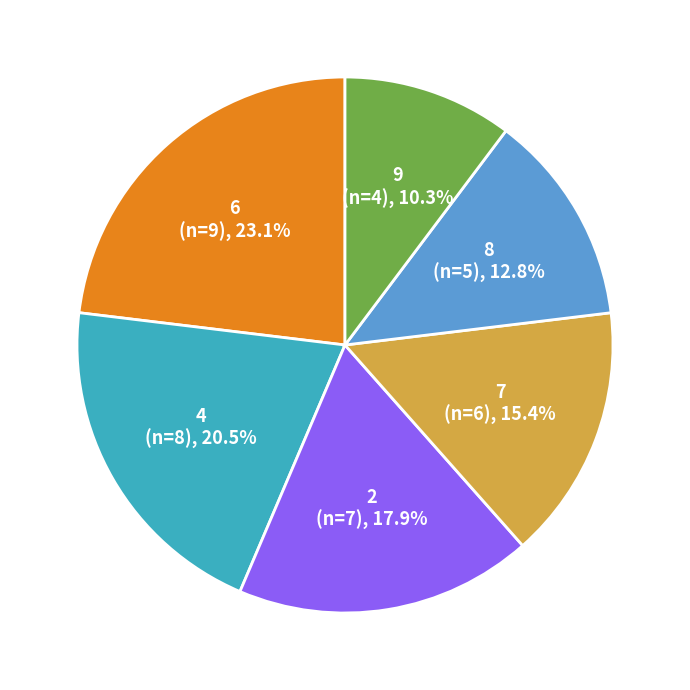

Does any single category account for the majority?

No